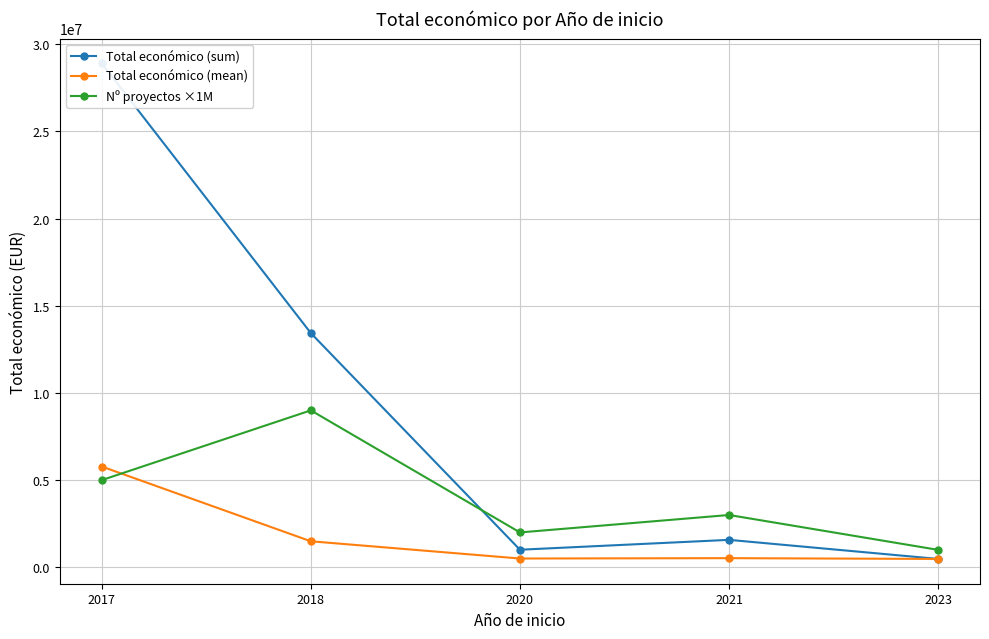

Reading left to right, extract all data points from this chart.

Total económico (sum): 28900550.0	13430630.0	1008403.0	1574337.0	479882.0
Total económico (mean): 5780110.0	1492292.2	504201.5	524779.0	479882.0
Nº proyectos ×1M: 5000000.0	9000000.0	2000000.0	3000000.0	1000000.0